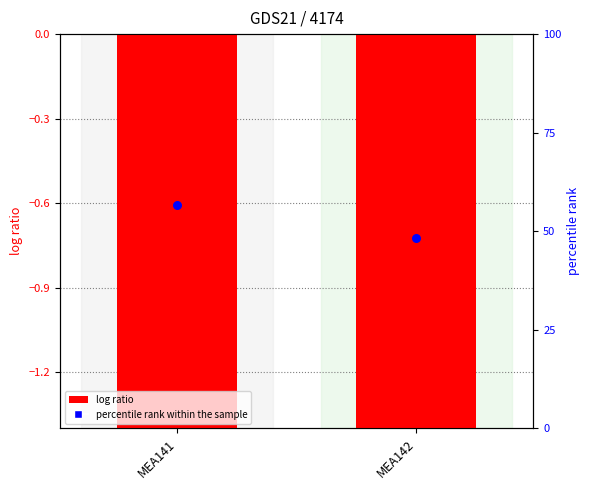

What are all the series names shown in the legend?

log ratio, percentile rank within the sample